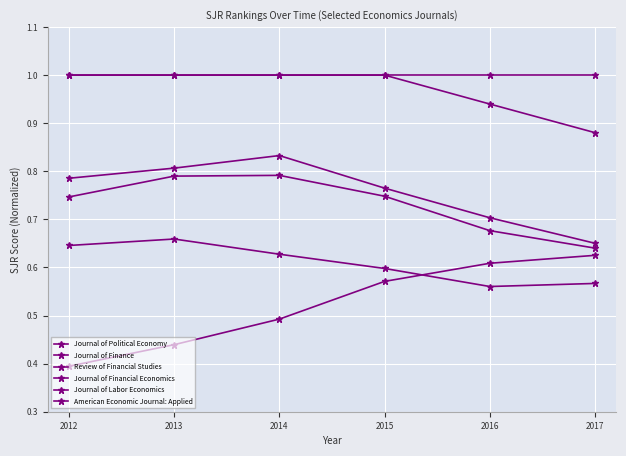

True or false: Journal of Financial Economics has a value of 1.2 at 2013.

False